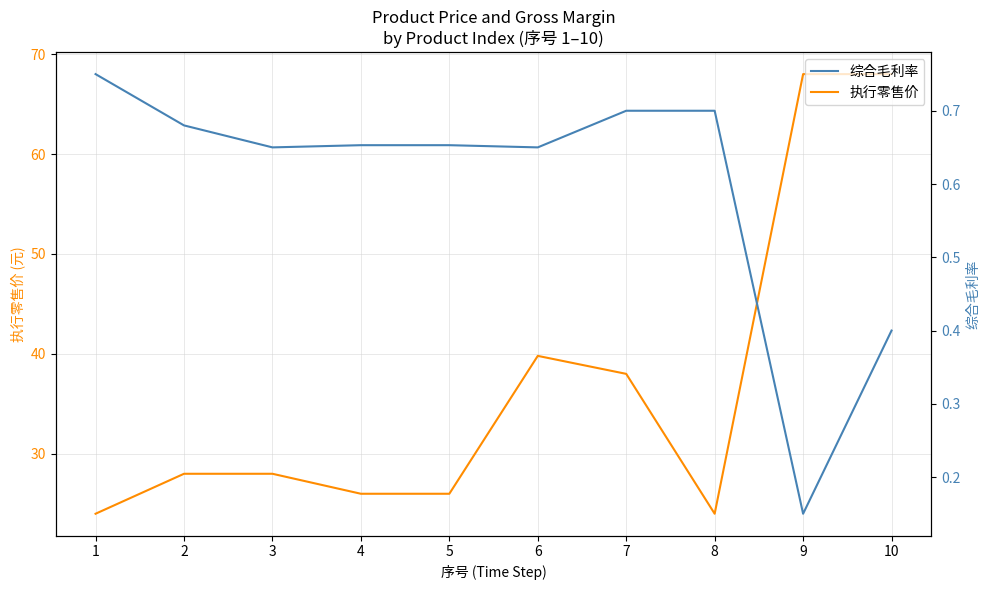

At which category does the chart reach its minimum across all series?

9